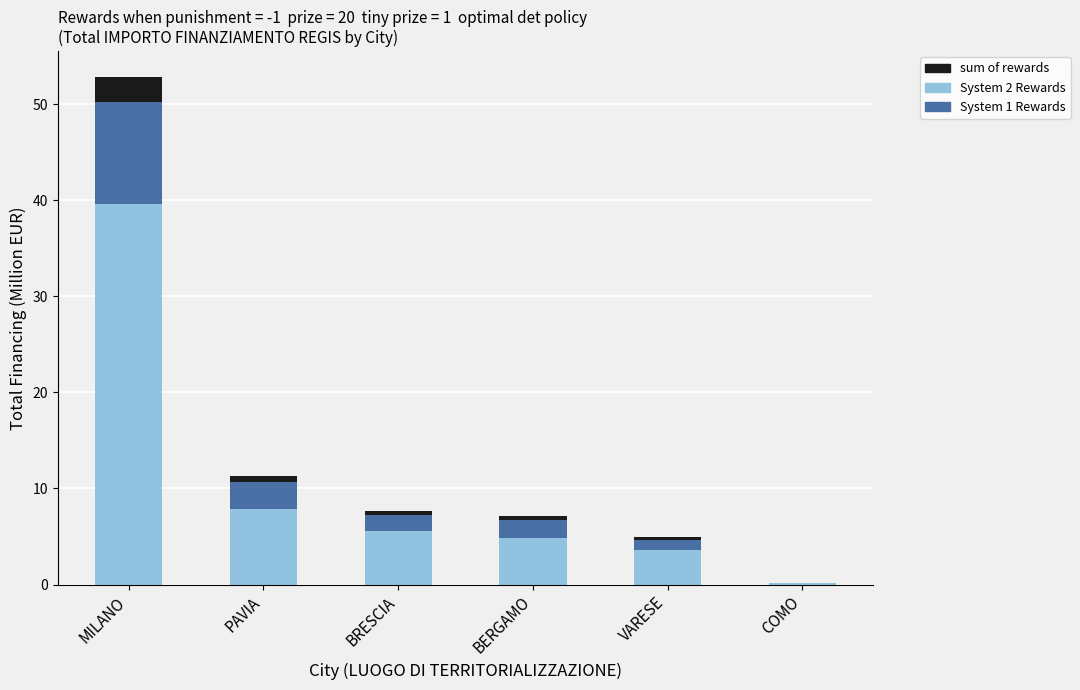

At which category is the sum across all series the highest?

MILANO